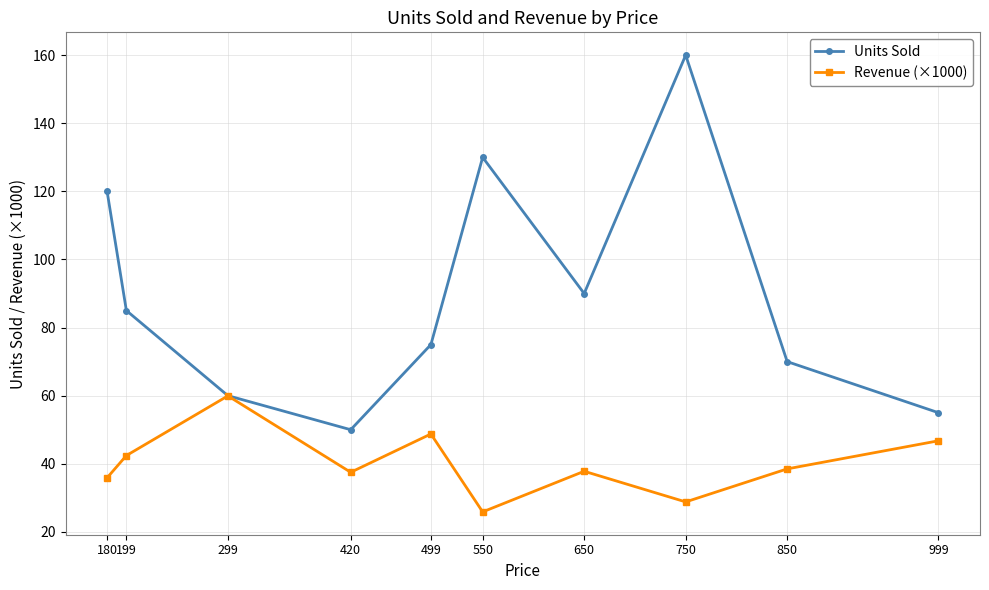

Which series has the largest total across all categories?

Units Sold